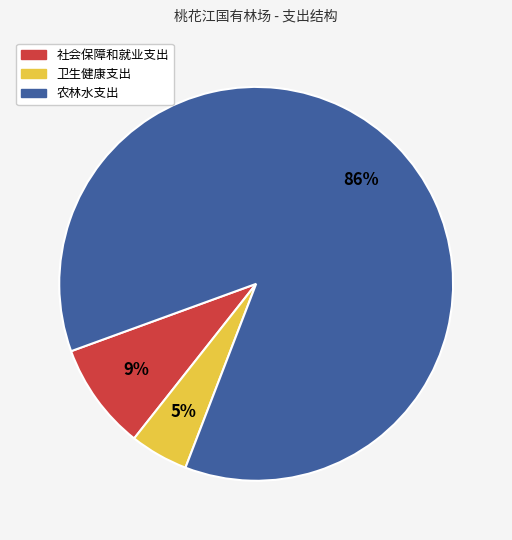

Do 农林水支出 and 卫生健康支出 together represent more than half of the pie?

Yes